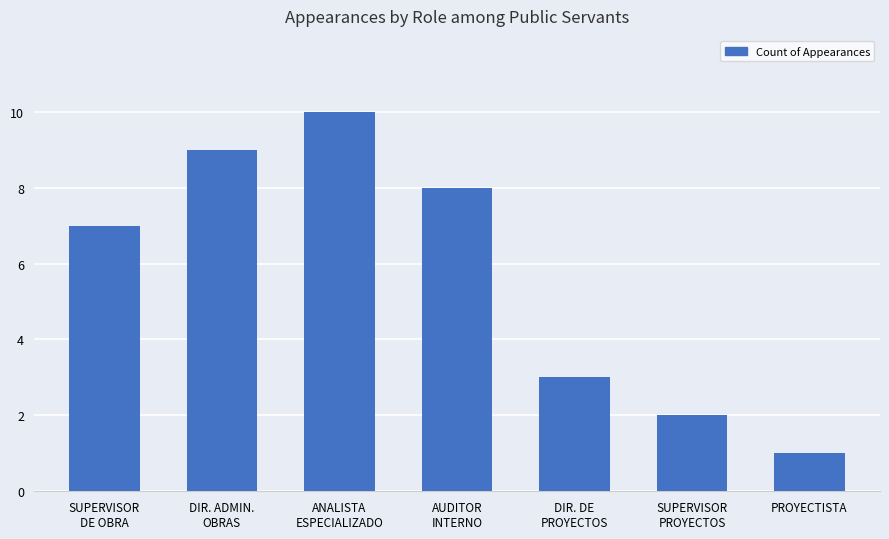

What is the label of the 1st bar from the right?

PROYECTISTA